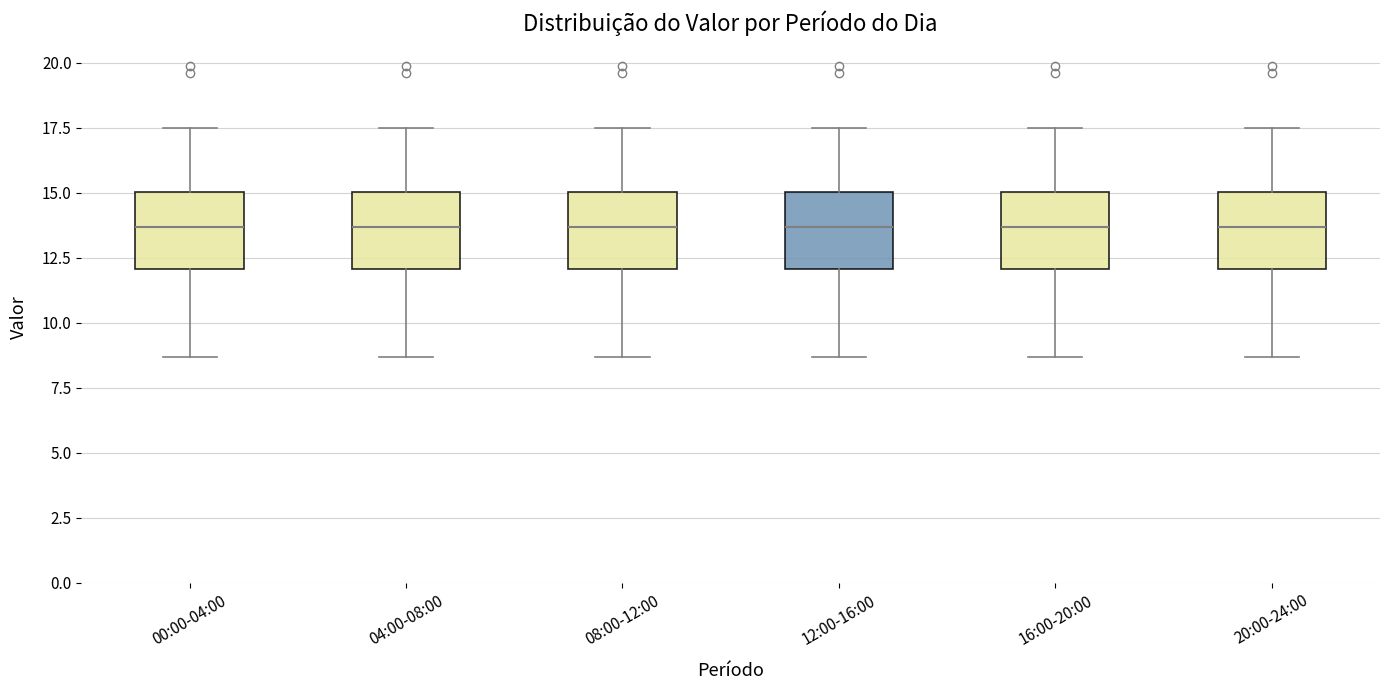

Reading left to right, transcribe this box plot: for each box, give where its median line is, the range the box spans, and where its two whiskers end, as read against the y-axis. The values are not printed on the chart, so give them approximately, as read against the axis.

00:00-04:00: median 13.5, box 12.0 to 15.0, whiskers 8.5 to 17.5
04:00-08:00: median 13.5, box 12.0 to 15.0, whiskers 8.5 to 17.5
08:00-12:00: median 13.5, box 12.0 to 15.0, whiskers 8.5 to 17.5
12:00-16:00: median 13.5, box 12.0 to 15.0, whiskers 8.5 to 17.5
16:00-20:00: median 13.5, box 12.0 to 15.0, whiskers 8.5 to 17.5
20:00-24:00: median 13.5, box 12.0 to 15.0, whiskers 8.5 to 17.5